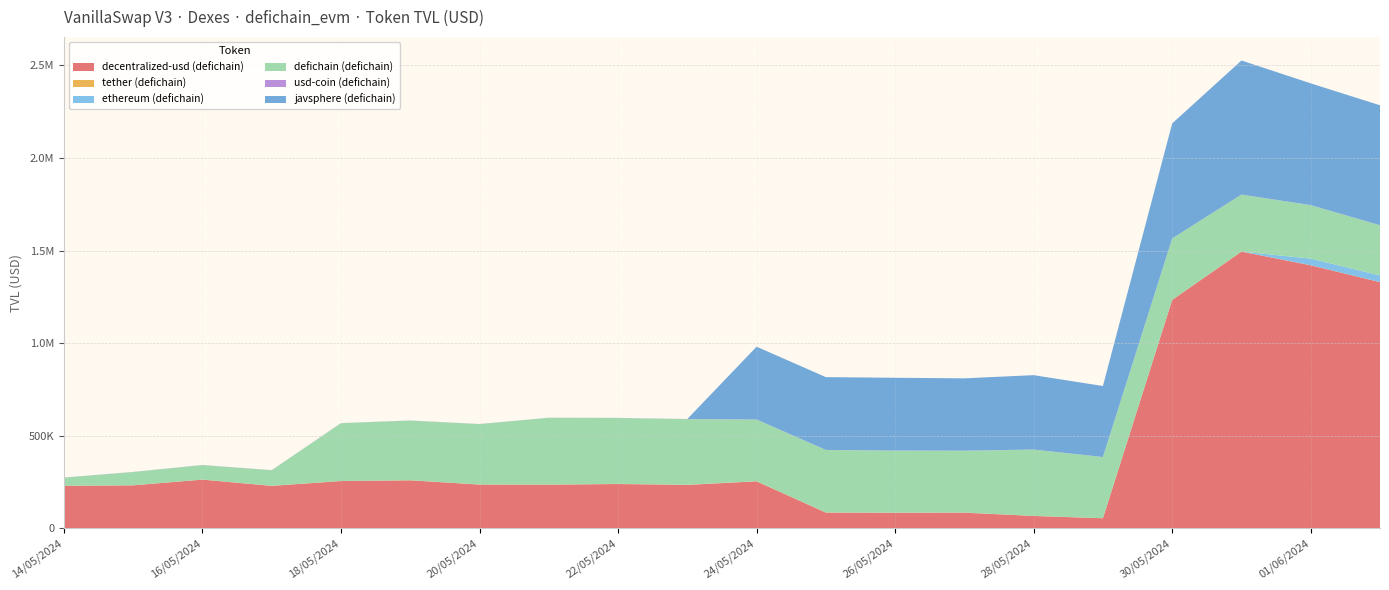

Reading right to left, extract all data points from this chart.

decentralized-usd (defichain): 02/06/2024=1329325.4	01/06/2024=1420375.7	31/05/2024=1494327.9	30/05/2024=1233264.5	29/05/2024=53645.0	28/05/2024=66034.3	27/05/2024=83798.3	26/05/2024=83131.5	25/05/2024=84148.7	24/05/2024=253157.7	23/05/2024=233764.9	22/05/2024=238617.8	21/05/2024=234853.5	20/05/2024=235551.4	19/05/2024=258552.2	18/05/2024=254627.7	17/05/2024=228602.7	16/05/2024=262338.0	15/05/2024=231420.5	14/05/2024=228825.6
tether (defichain): 02/06/2024=362.0	01/06/2024=375.7	31/05/2024=378.3	30/05/2024=396.5	29/05/2024=377.5	28/05/2024=446.5	27/05/2024=653.0	26/05/2024=655.2	25/05/2024=650.8	24/05/2024=643.7	23/05/2024=694.3	22/05/2024=731.6	21/05/2024=753.3	20/05/2024=612.6	19/05/2024=467.3	18/05/2024=484.9	17/05/2024=494.6	16/05/2024=463.7	15/05/2024=377.2	14/05/2024=385.2
ethereum (defichain): 02/06/2024=36088.5	01/06/2024=35811.3	31/05/2024=0.0	30/05/2024=0.0	29/05/2024=0.0	28/05/2024=0.0	27/05/2024=130.6	26/05/2024=126.8	25/05/2024=126.8	24/05/2024=170.3	23/05/2024=168.2	22/05/2024=169.7	21/05/2024=163.5	20/05/2024=0.0	19/05/2024=0.0	18/05/2024=0.0	17/05/2024=0.0	16/05/2024=0.0	15/05/2024=0.0	14/05/2024=0.0
defichain (defichain): 02/06/2024=270842.9	01/06/2024=288521.2	31/05/2024=307690.2	30/05/2024=331551.4	29/05/2024=330220.5	28/05/2024=357972.2	27/05/2024=333861.9	26/05/2024=335277.7	25/05/2024=337551.9	24/05/2024=332866.5	23/05/2024=354733.0	22/05/2024=355951.5	21/05/2024=360711.6	20/05/2024=326242.2	19/05/2024=322408.7	18/05/2024=312157.2	17/05/2024=83930.8	16/05/2024=78212.7	15/05/2024=71748.7	14/05/2024=43883.3
usd-coin (defichain): 02/06/2024=467.0	01/06/2024=470.2	31/05/2024=479.2	30/05/2024=484.3	29/05/2024=428.4	28/05/2024=480.5	27/05/2024=523.9	26/05/2024=523.2	25/05/2024=555.9	24/05/2024=592.8	23/05/2024=589.1	22/05/2024=551.3	21/05/2024=526.0	20/05/2024=487.1	19/05/2024=535.5	18/05/2024=567.8	17/05/2024=572.8	16/05/2024=572.8	15/05/2024=602.2	14/05/2024=604.4
javsphere (defichain): 02/06/2024=648095.2	01/06/2024=658010.0	31/05/2024=724170.4	30/05/2024=621424.7	29/05/2024=383530.1	28/05/2024=401981.5	27/05/2024=390790.7	26/05/2024=393028.7	25/05/2024=393337.0	24/05/2024=393306.8	23/05/2024=0.0	22/05/2024=0.0	21/05/2024=0.0	20/05/2024=0.0	19/05/2024=0.0	18/05/2024=0.0	17/05/2024=0.0	16/05/2024=0.0	15/05/2024=0.0	14/05/2024=0.0